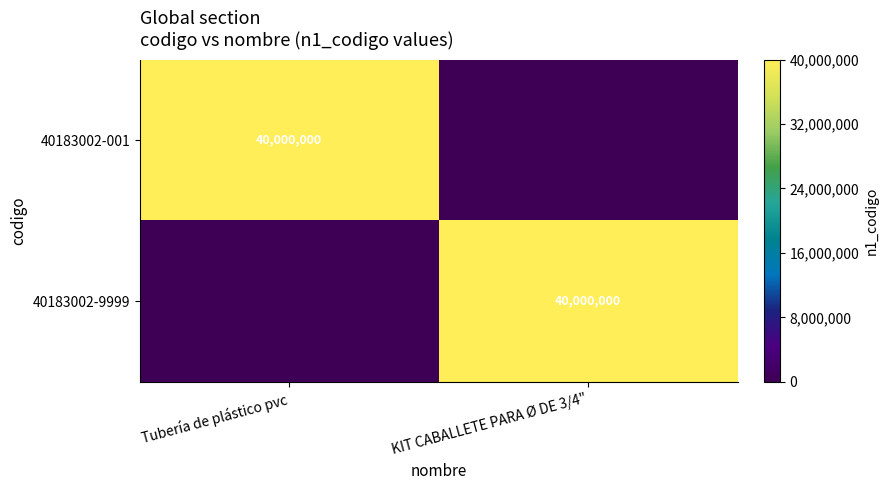

The value of 40183002-001 at Tubería de plástico pvc is 40000000. True or false?

True